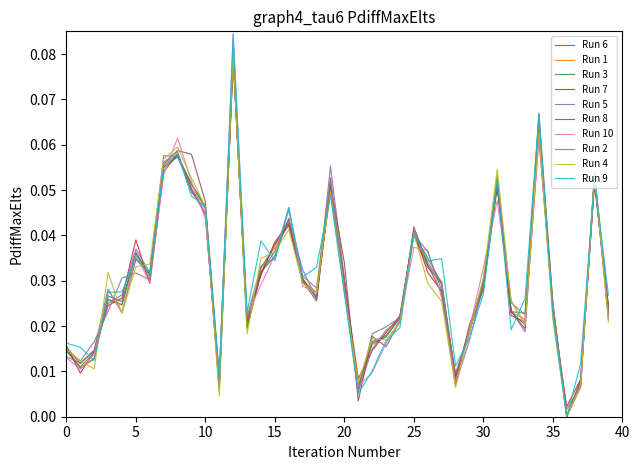

Is this an area chart (filled region under the line)?

No